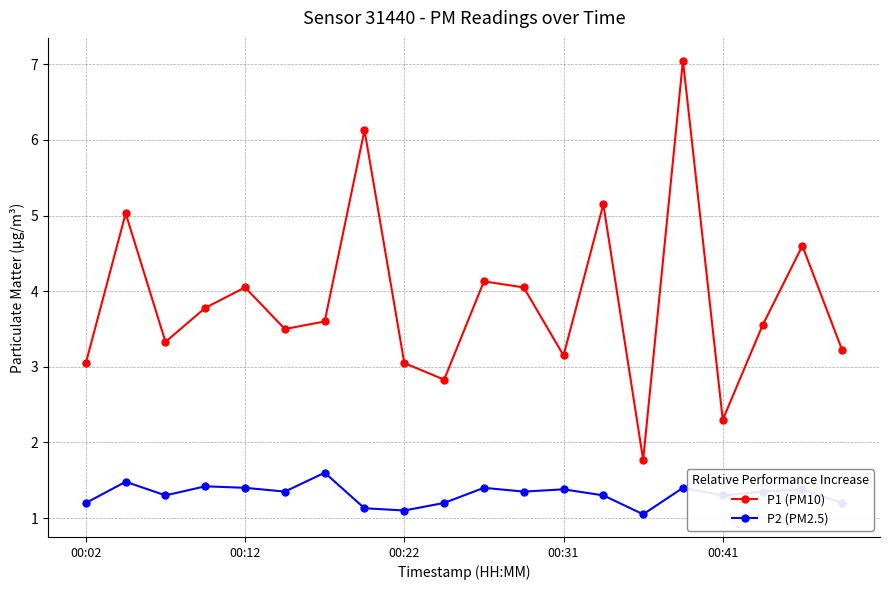

What is the difference between the maximum and minimum values in the P1 (PM10) series?

5.3